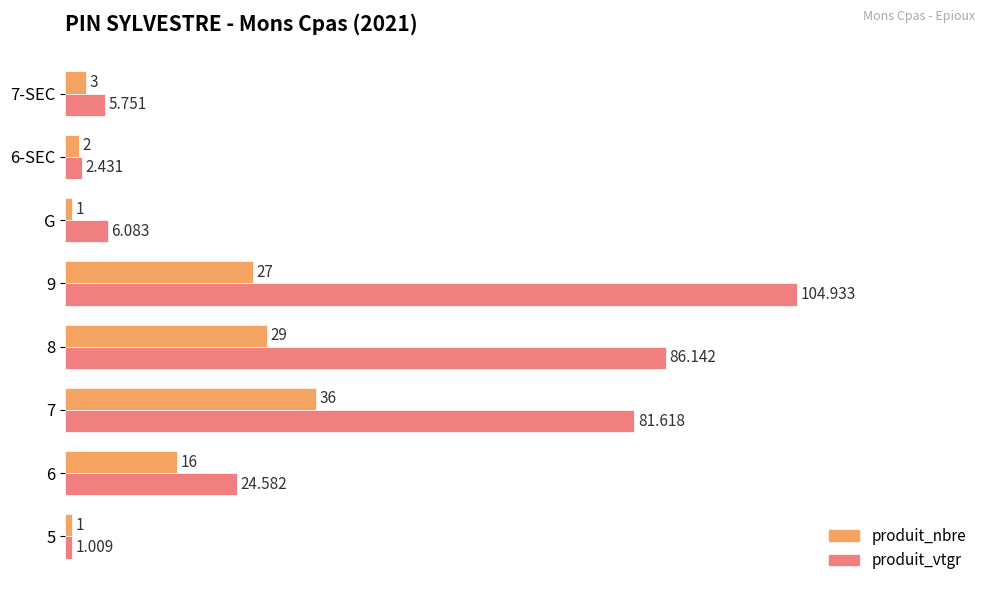

Count the number of data series in this chart.

2